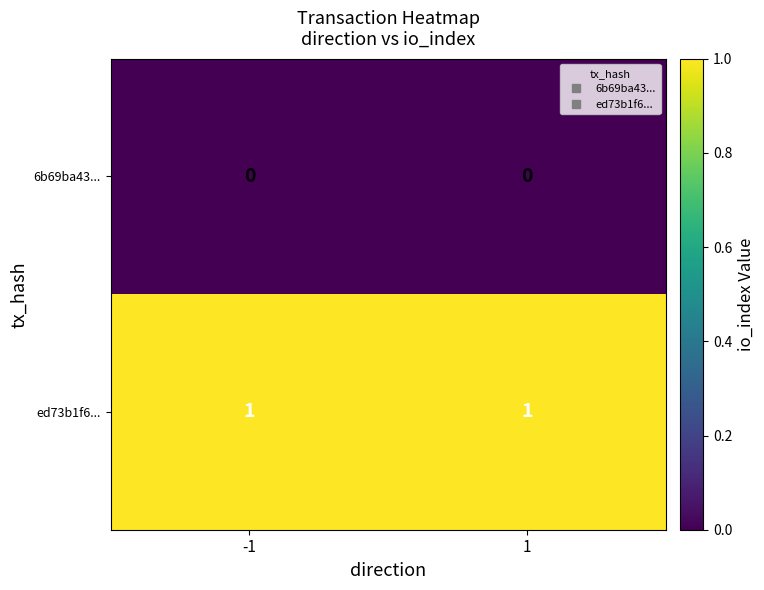

What is the total value across all series at -1?

1